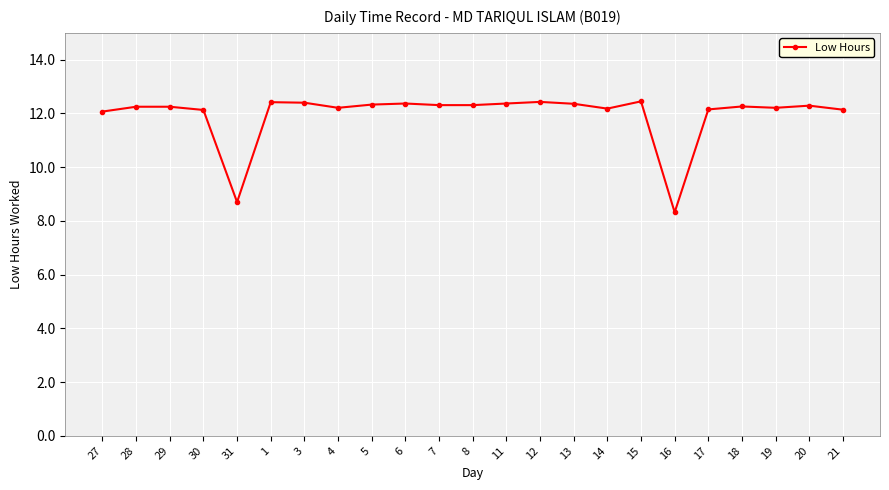

What is the value of the 5th point from the left?

8.7